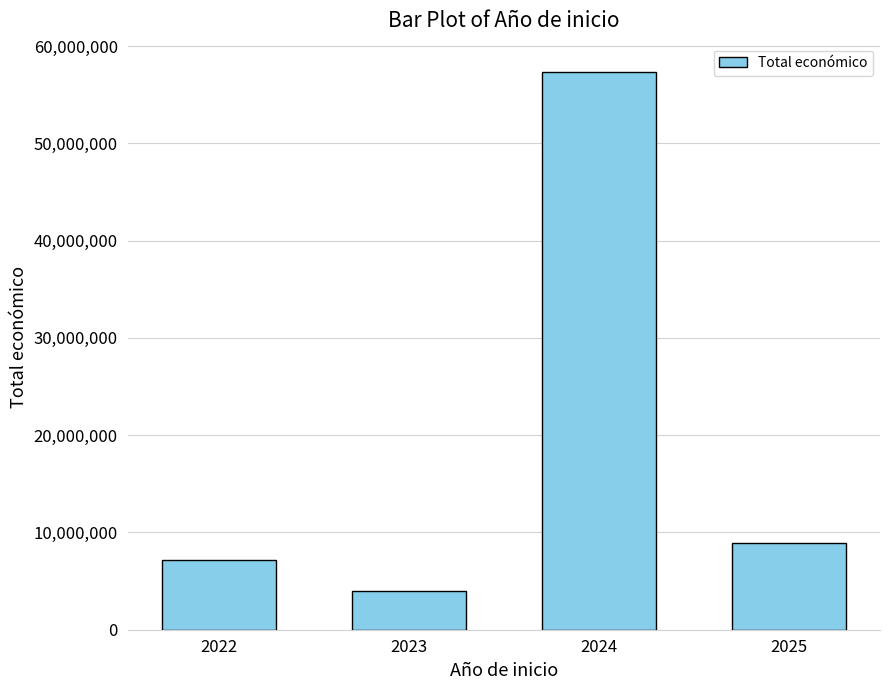

Rank the categories by value from lowest to highest.

2023, 2022, 2025, 2024